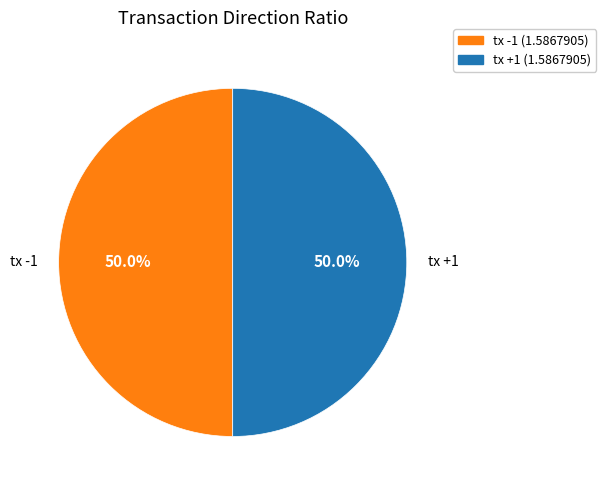

Combined, do tx +1 and tx -1 account for over 50%?

Yes